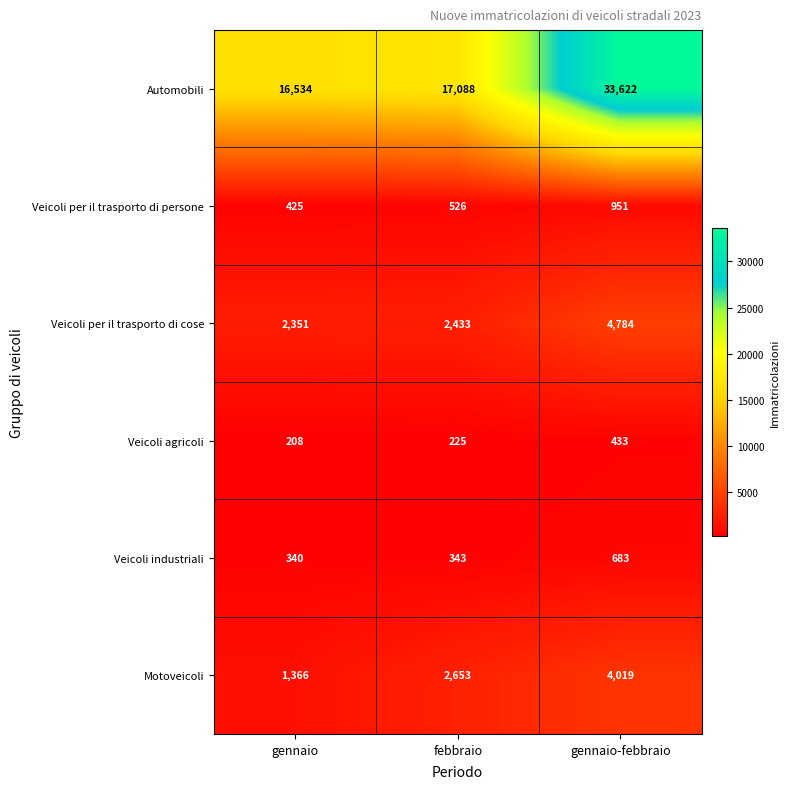

What is the approximate value of Motoveicoli at febbraio?

2653